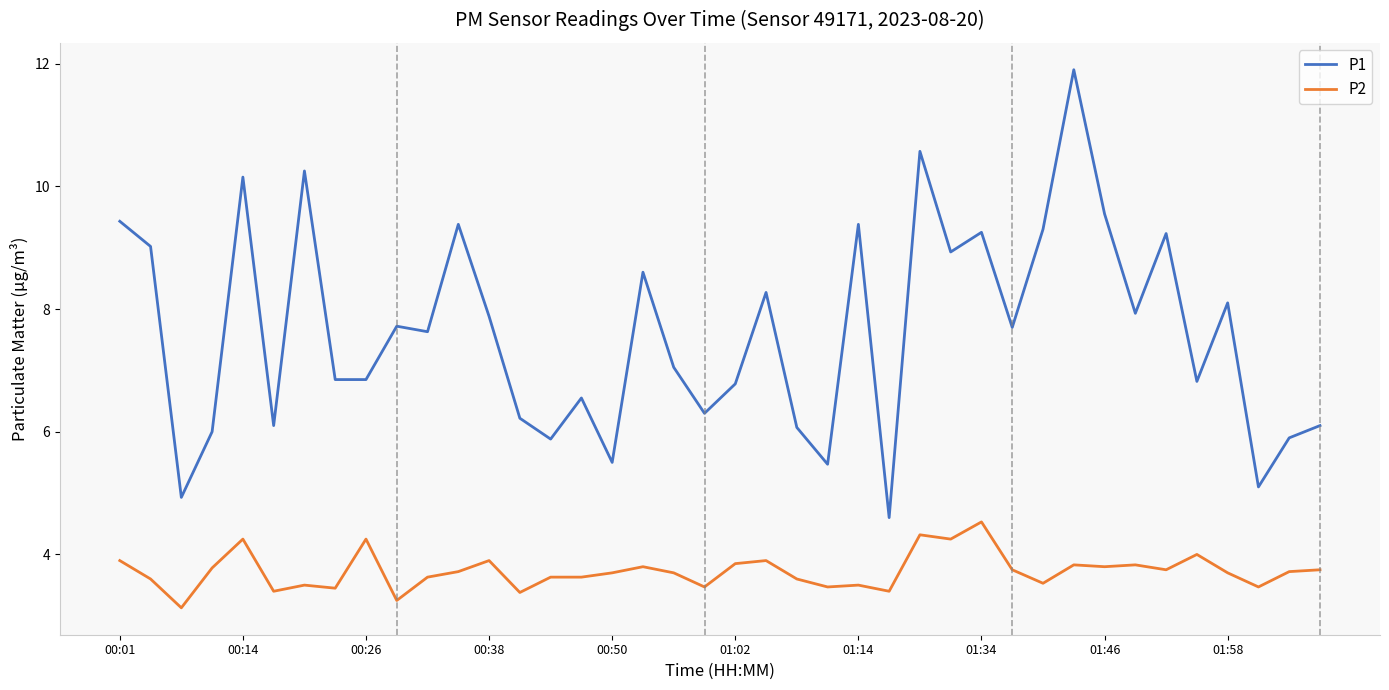

Rank the series by their maximum value, from highest to lowest.

P1, P2